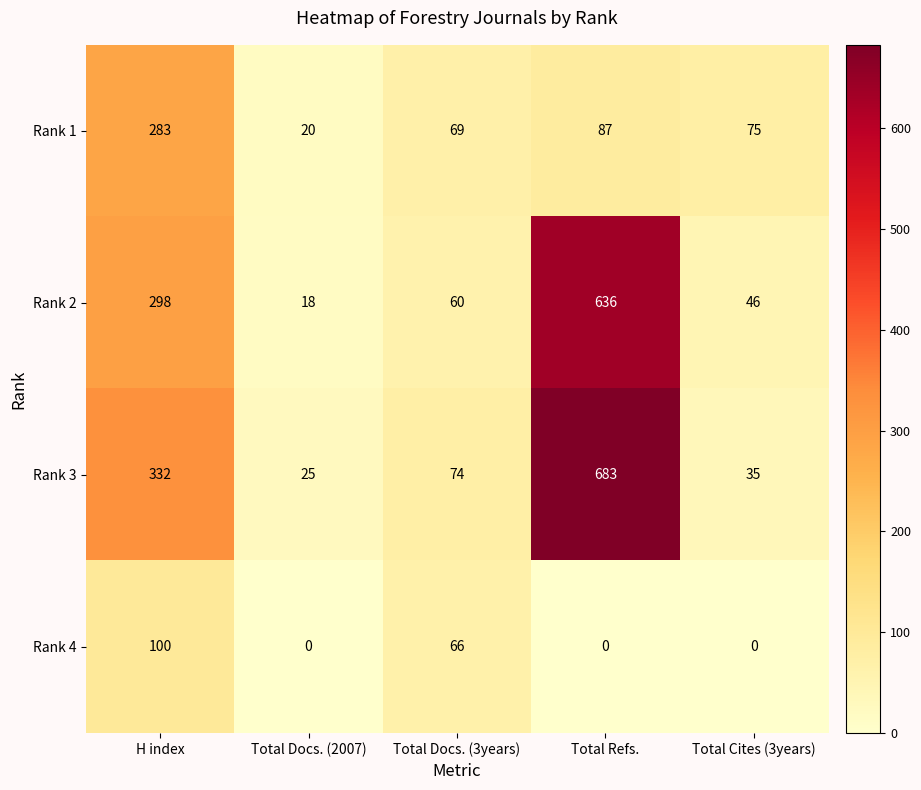

List the series in order of their peak value, highest first.

Rank 3, Rank 2, Rank 1, Rank 4